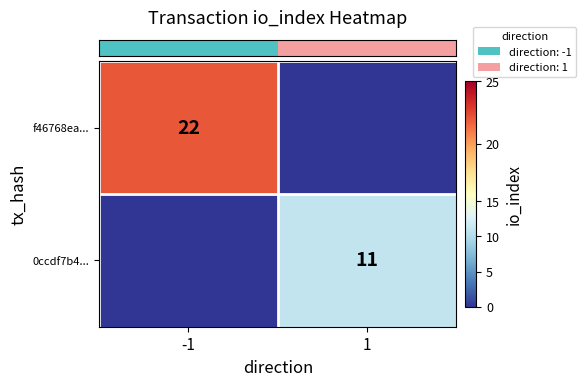

Is it true that row_1 equals 11 at 1?

True